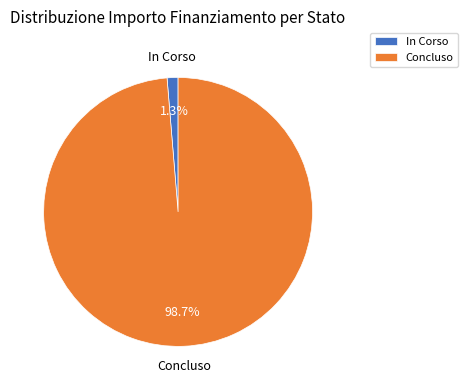

Which has a higher value, Concluso or In Corso?

Concluso